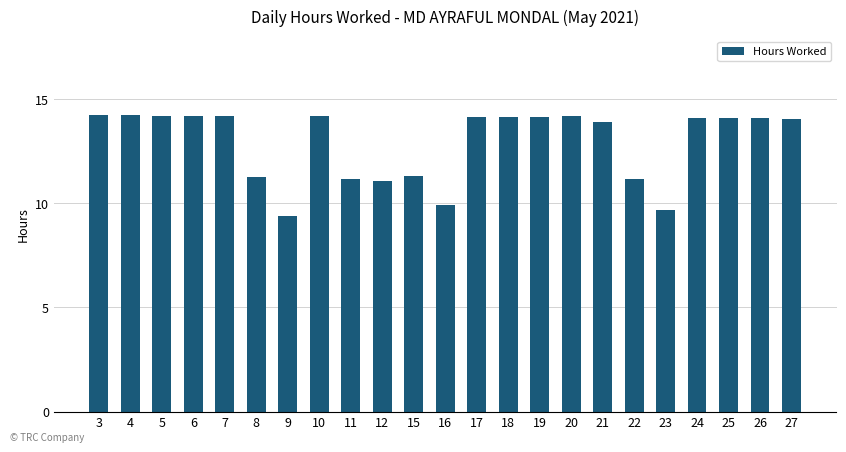

How many categories are shown in the chart?

23